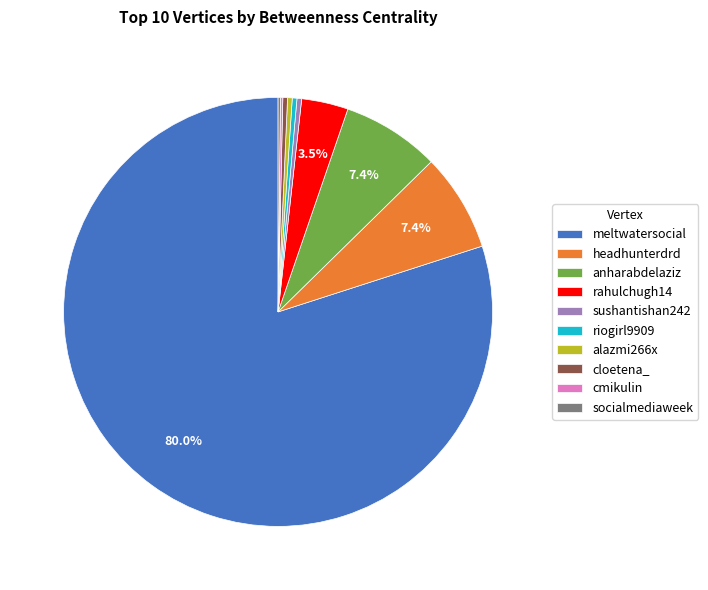

Which slice represents more than half of the pie?

meltwatersocial